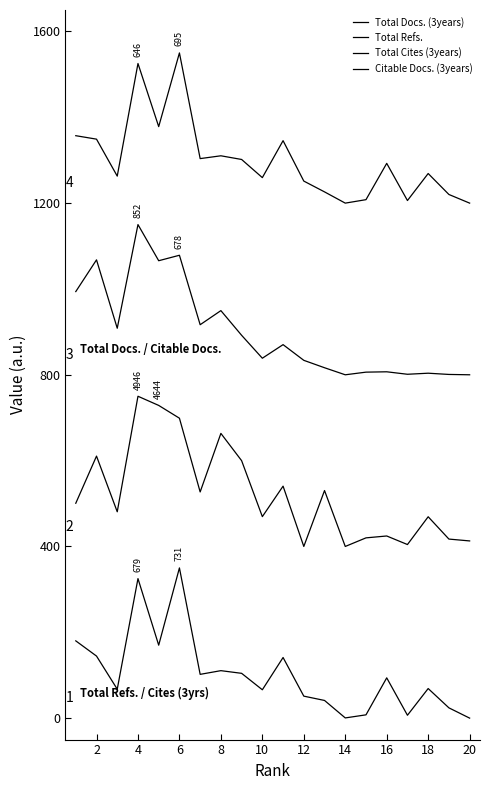

Which series has the largest range (max minus min)?

Total Docs. (3years)